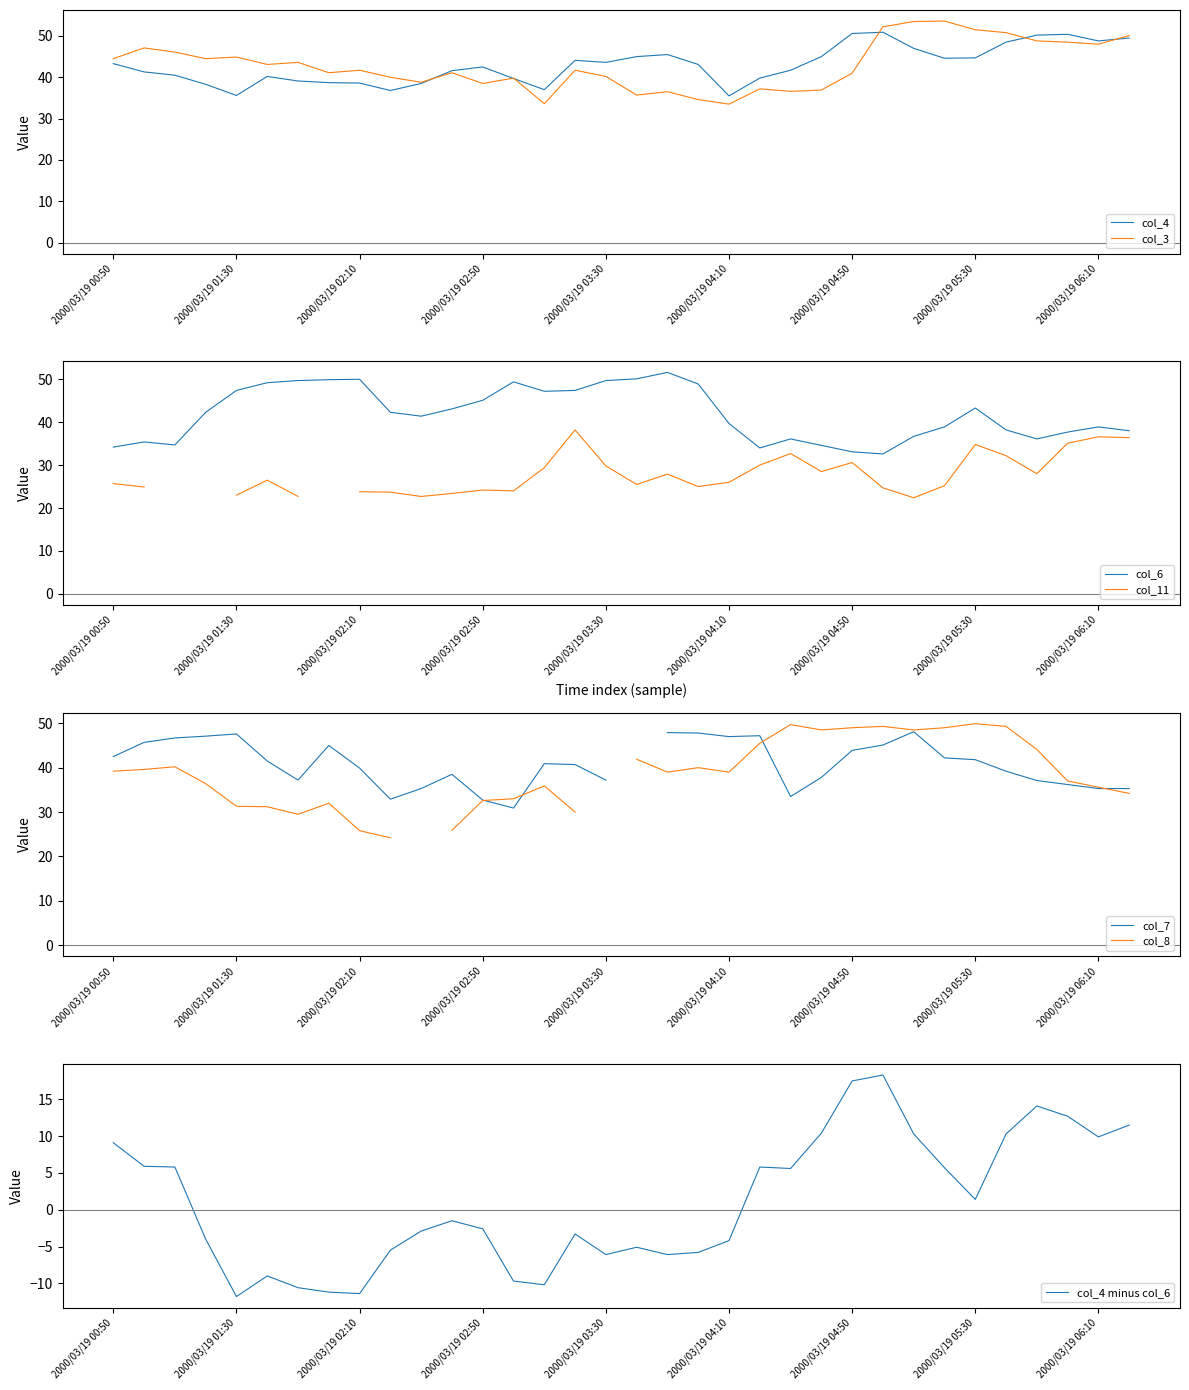

The value of col_6 at 2000/03/19 03:00 is 49.4. True or false?

True